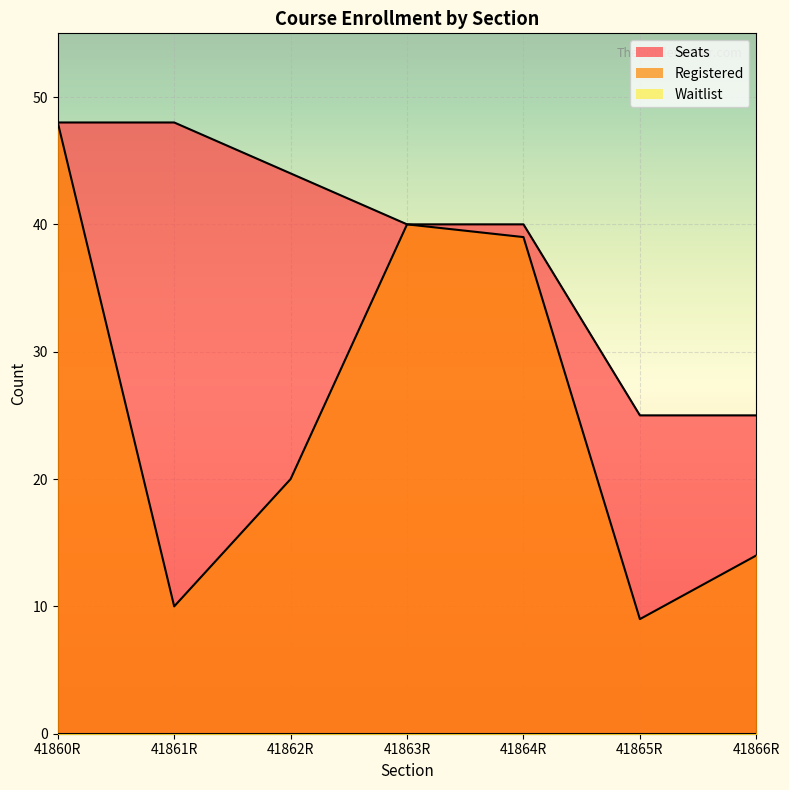

The value of Seats at 41861R is 48. True or false?

True